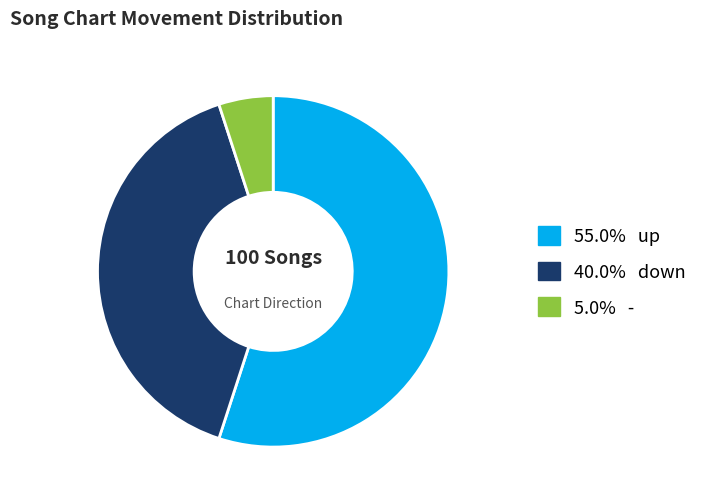

Do 5.0% - and 55.0% up together represent more than half of the pie?

Yes